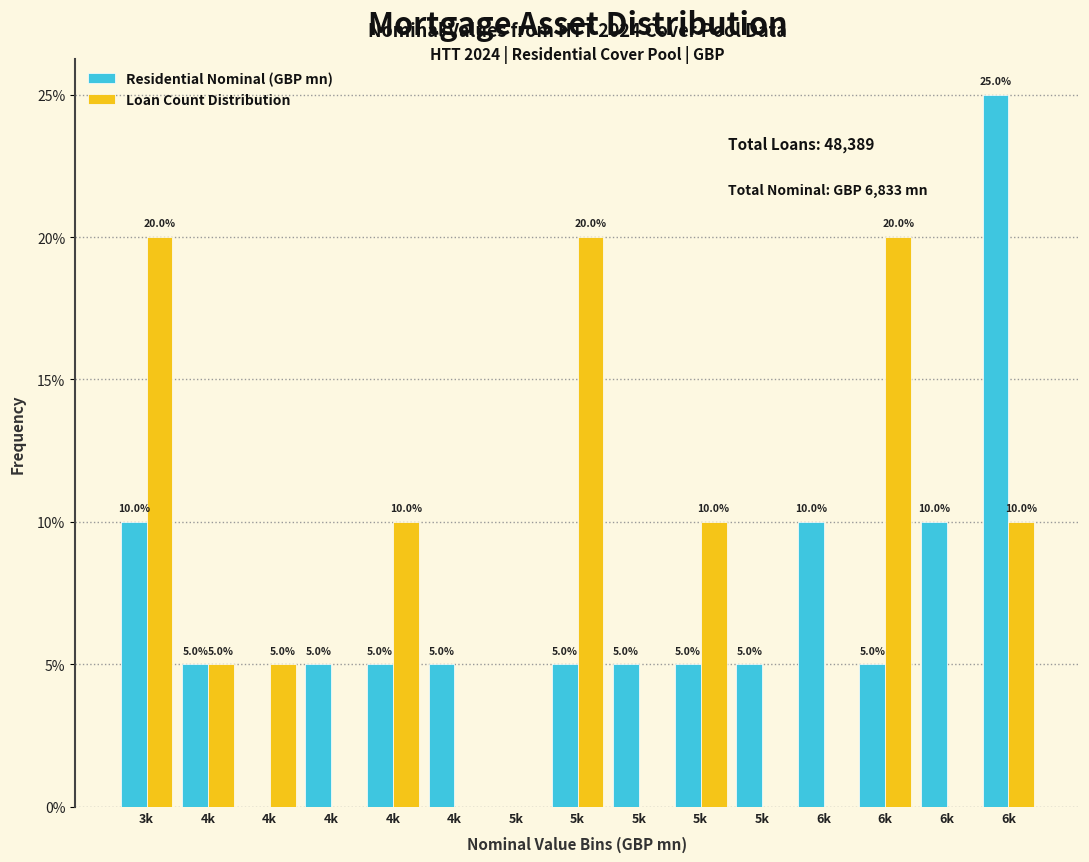

How many data points does each series have?

15